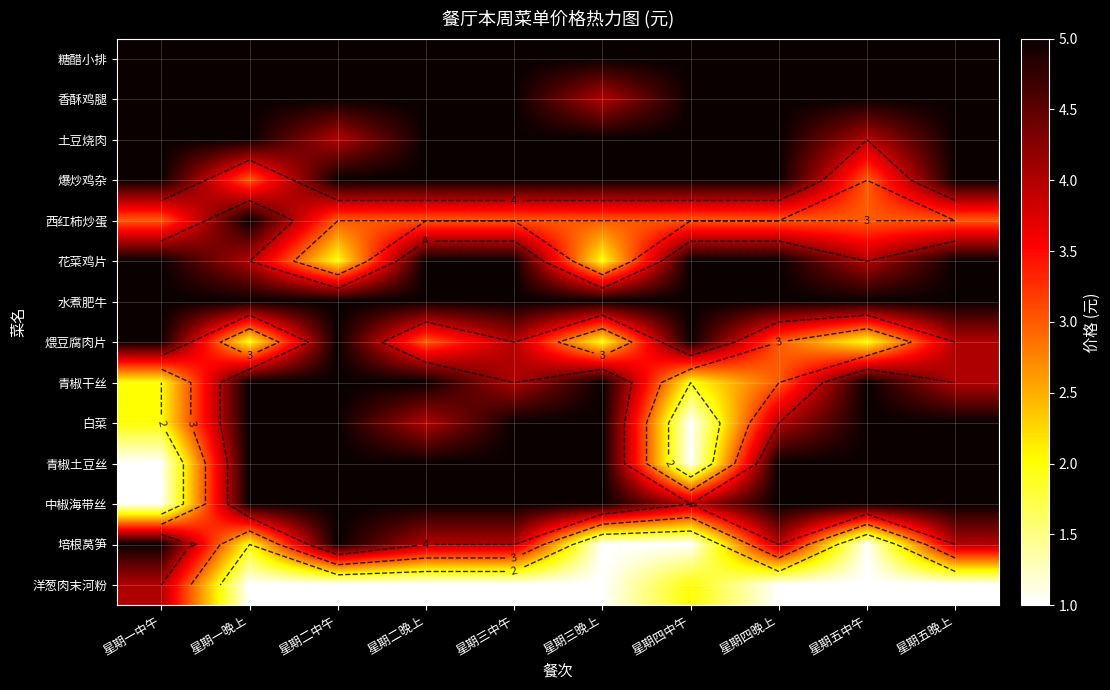

Is the value of 西红柿炒蛋 at 星期五晚上 greater than the value of 水煮肥牛 at 星期三晚上?

No